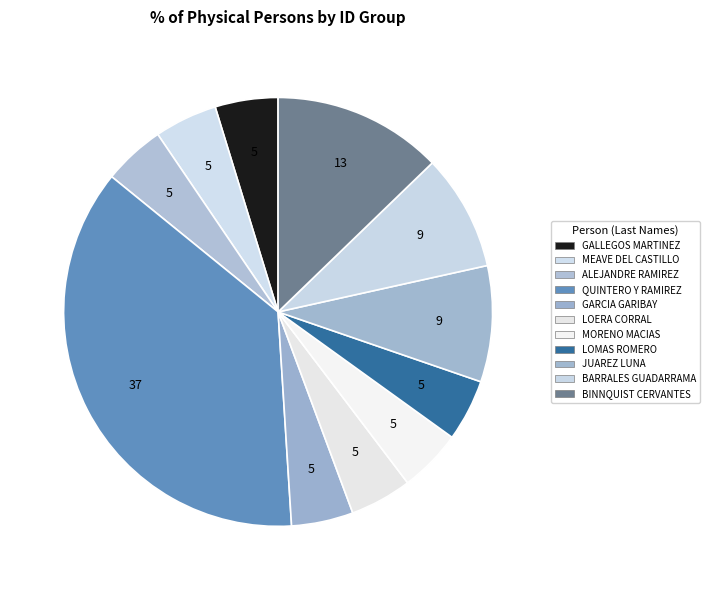

How many slices are in this pie chart?

11